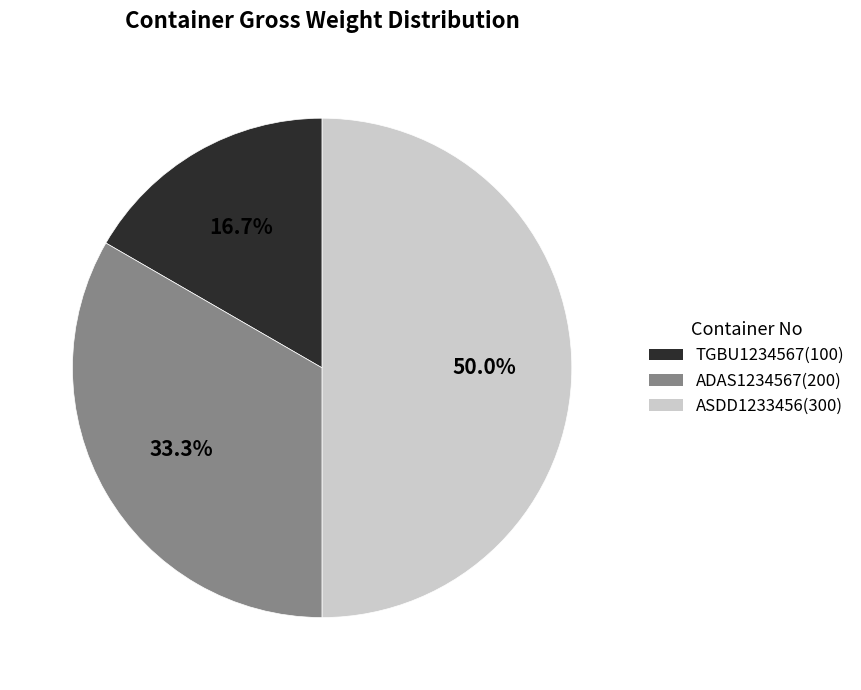

What percentage is the TGBU1234567 slice, to the nearest percent?

17%